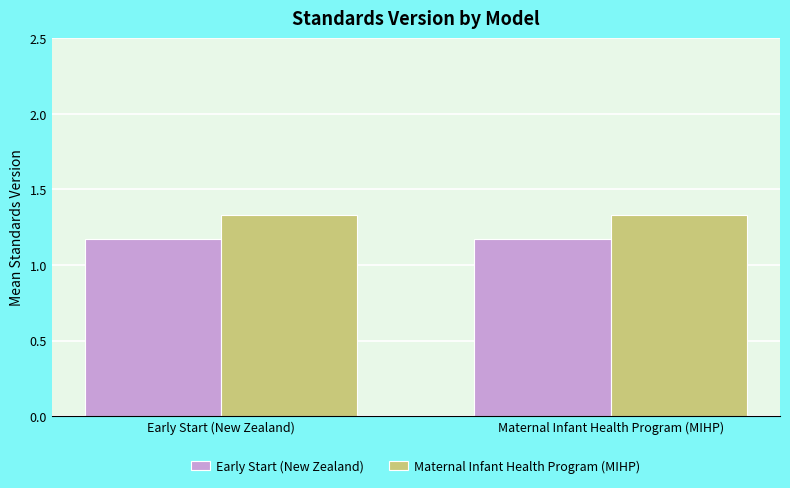

Are the bars horizontal?

No